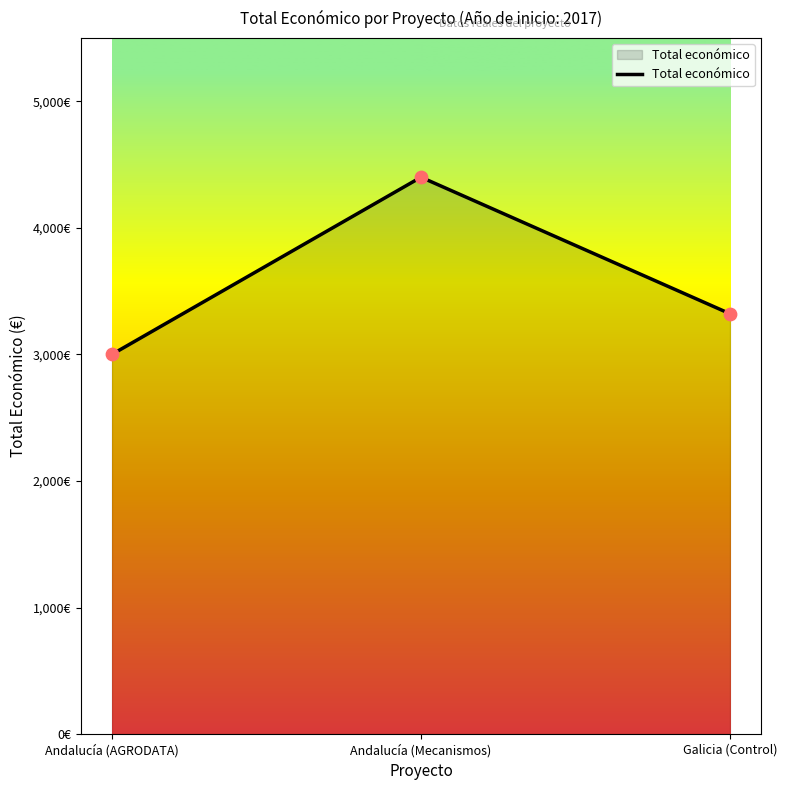

Does the chart have visible grid lines?

No